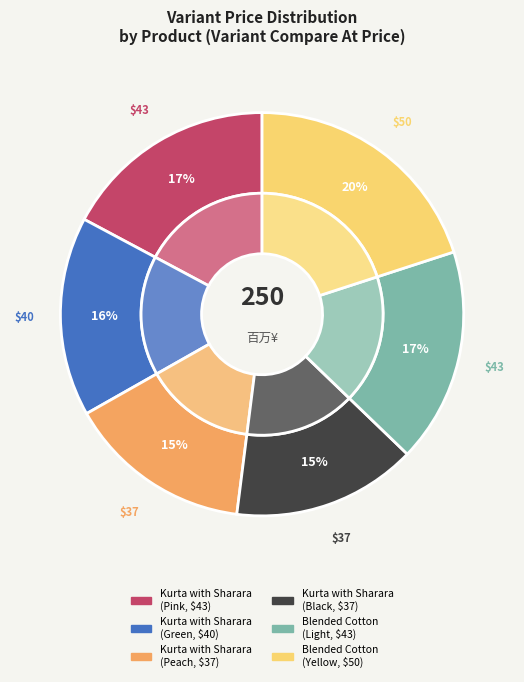

Count the number of slices in the pie.

6